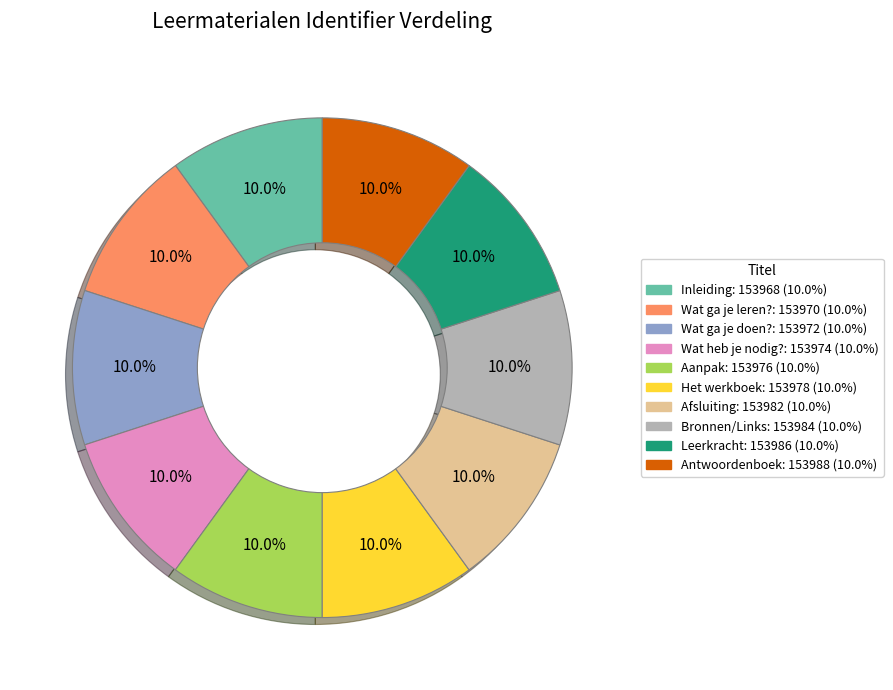

Is there any slice that represents more than half of the pie?

No